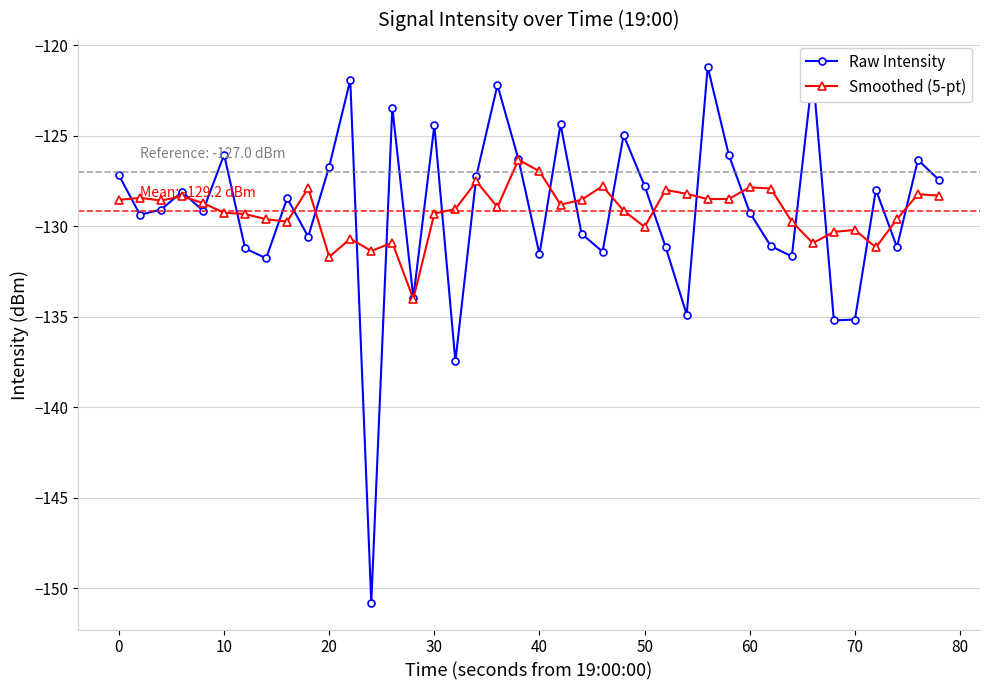

What is the highest value of the Raw Intensity series?

-121.2